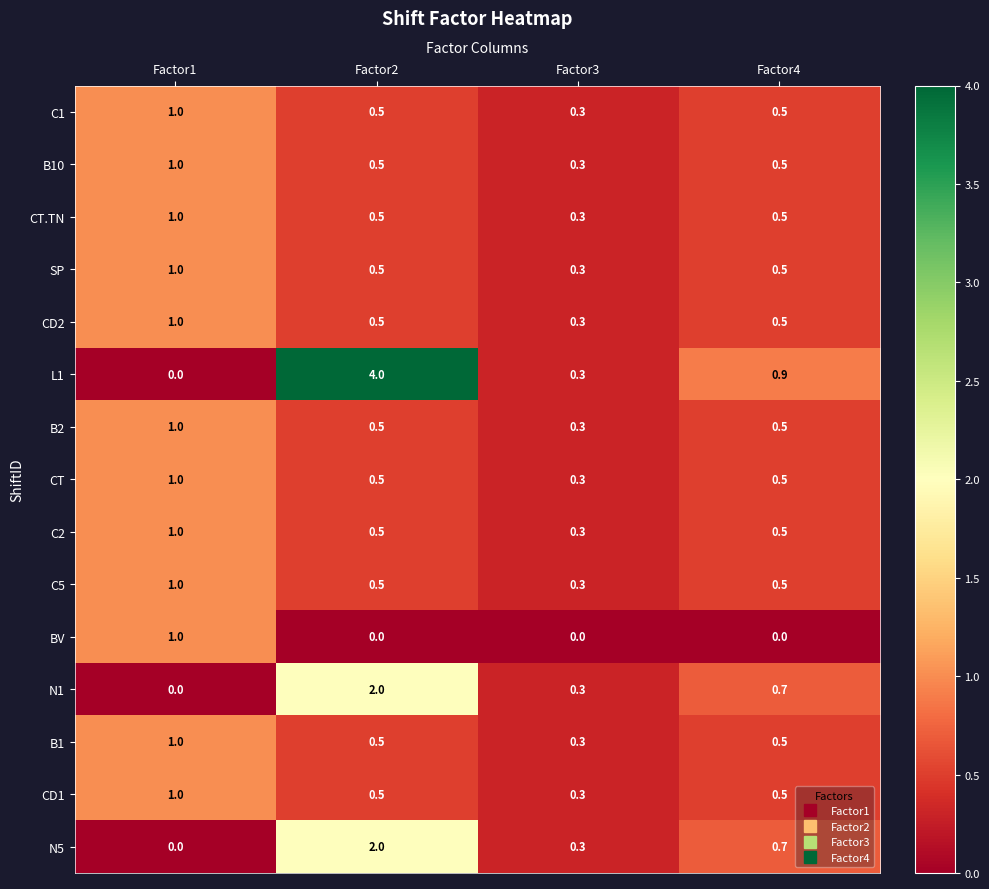

At which category is the sum across all series the highest?

Factor2